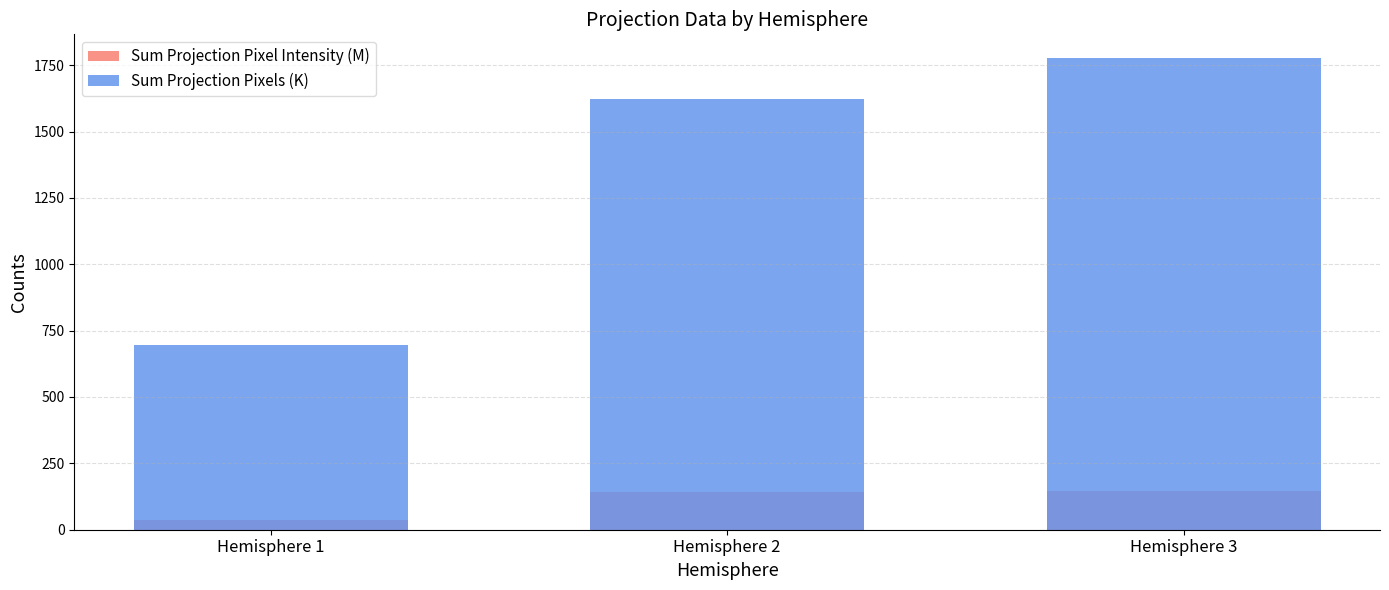

At which category is the sum across all series the highest?

Hemisphere 3